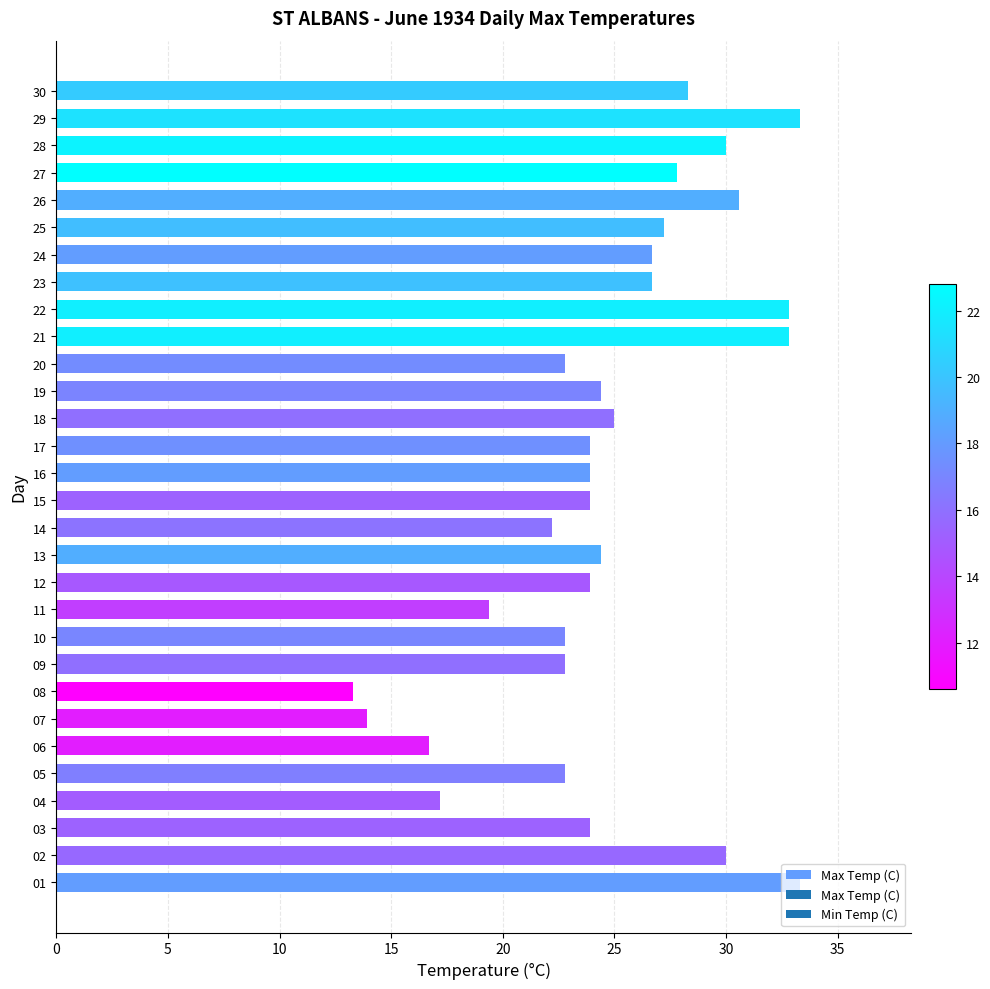

What is the average value?

24.9